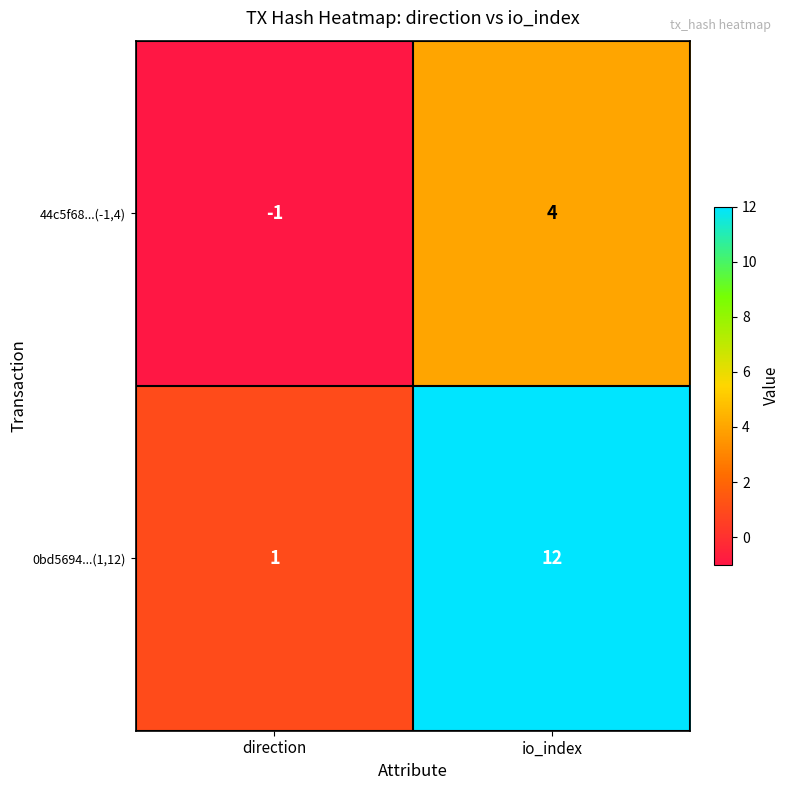

Reading left to right, transcribe all the data shown in this chart.

44c5f68...(-1,4): direction=-1	io_index=4
0bd5694...(1,12): direction=1	io_index=12